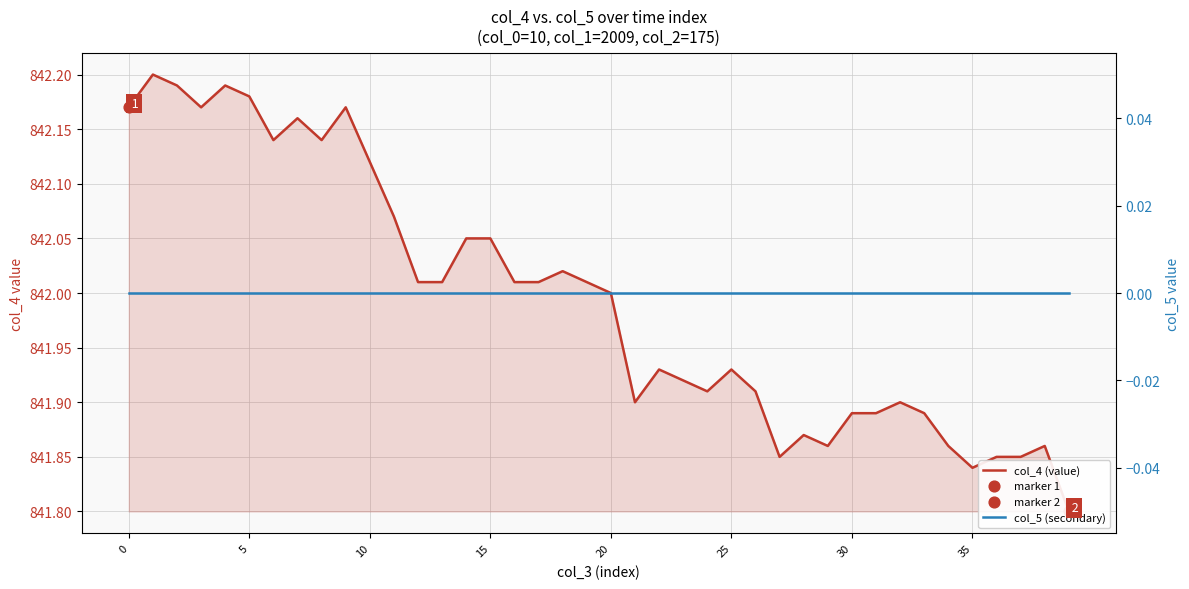

What is the total value across all series at 24?

841.9